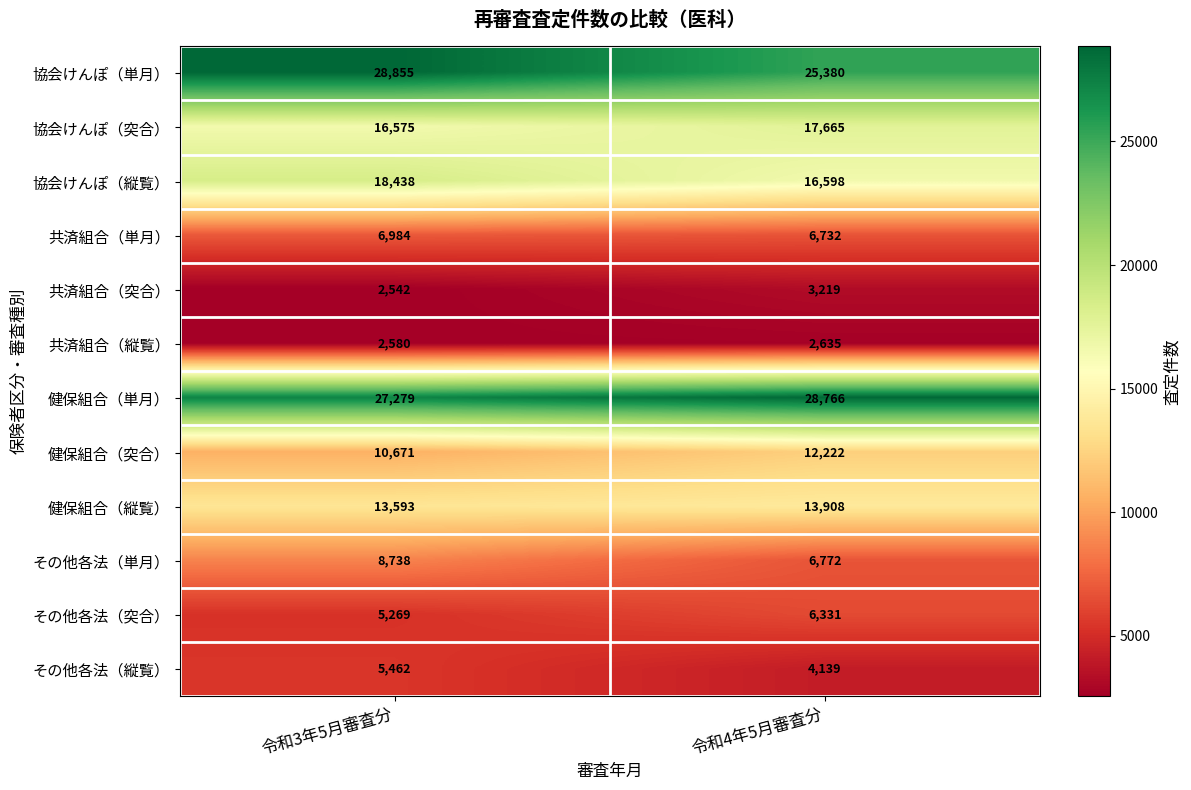

What is the difference between the highest and lowest values at 令和3年5月審査分?

26313